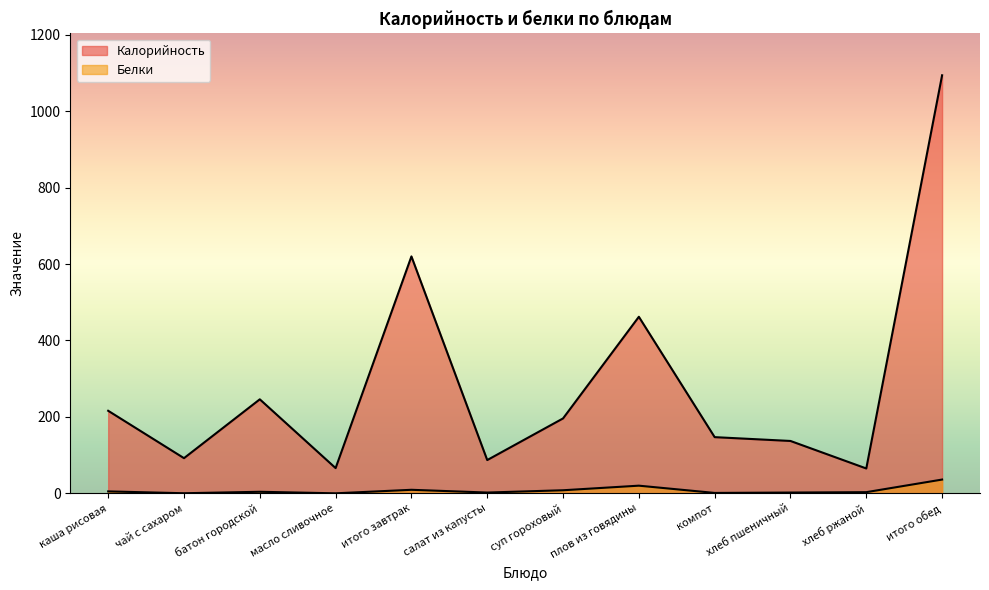

What is the difference between the maximum and minimum values in the Белки series?

36.0